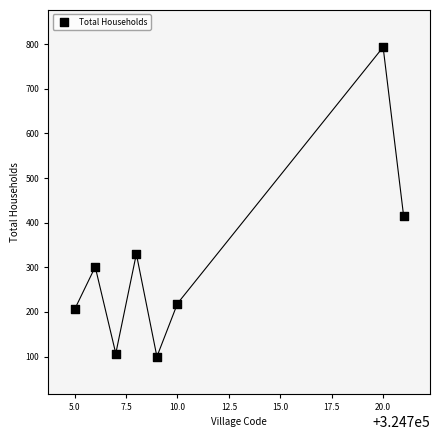

What Y value in the scatter plot is closest to 446?

414